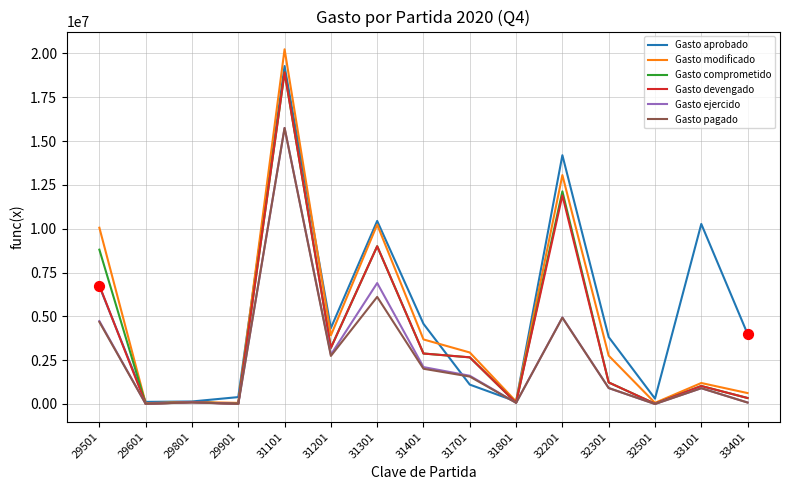

What is the total value across all series at 29501?

41760800